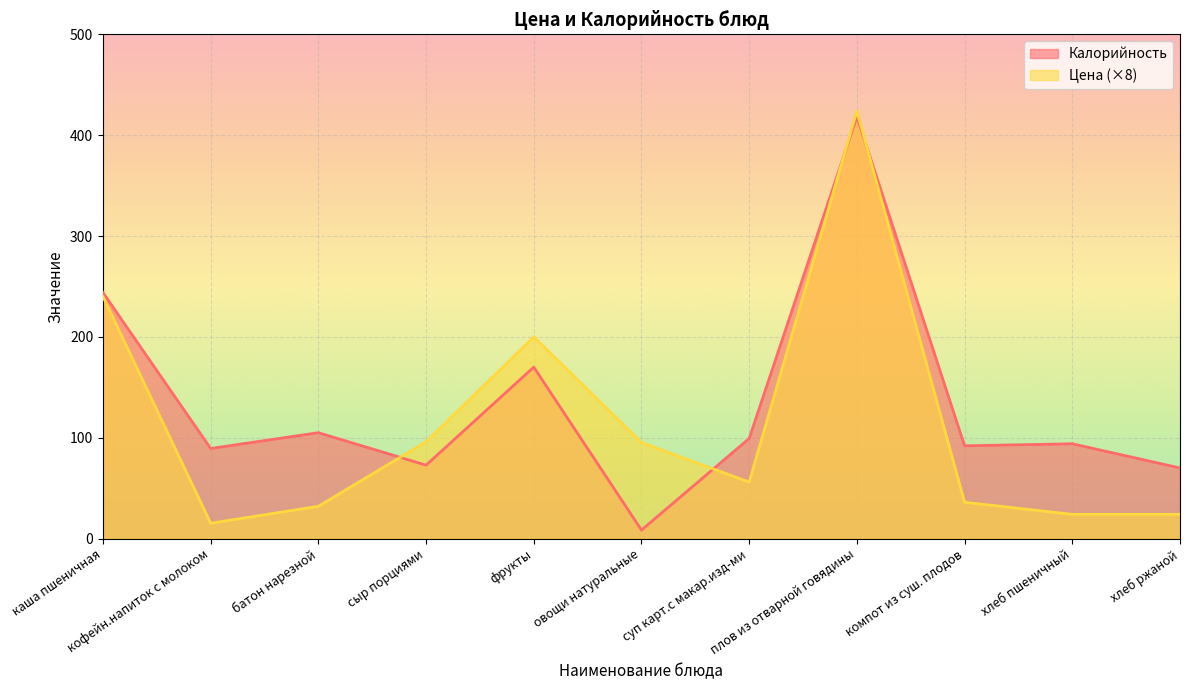

How many lines are shown in the chart?

2